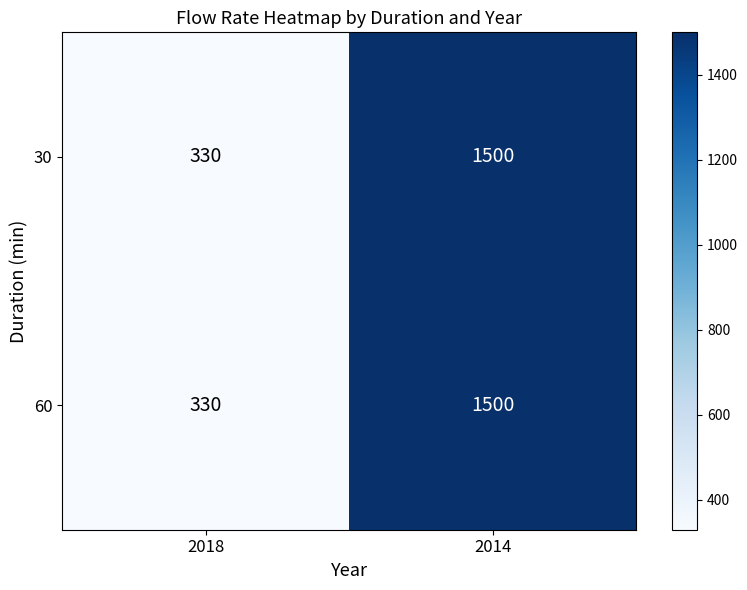

Count the number of data series in this chart.

2